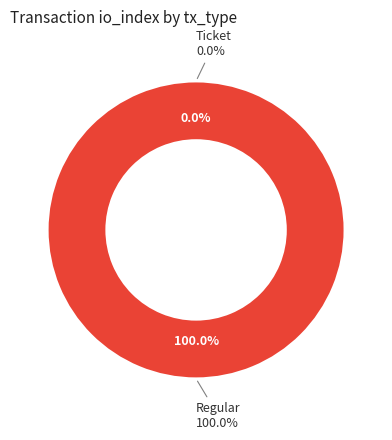

What is the smallest slice in the pie chart?

Ticket